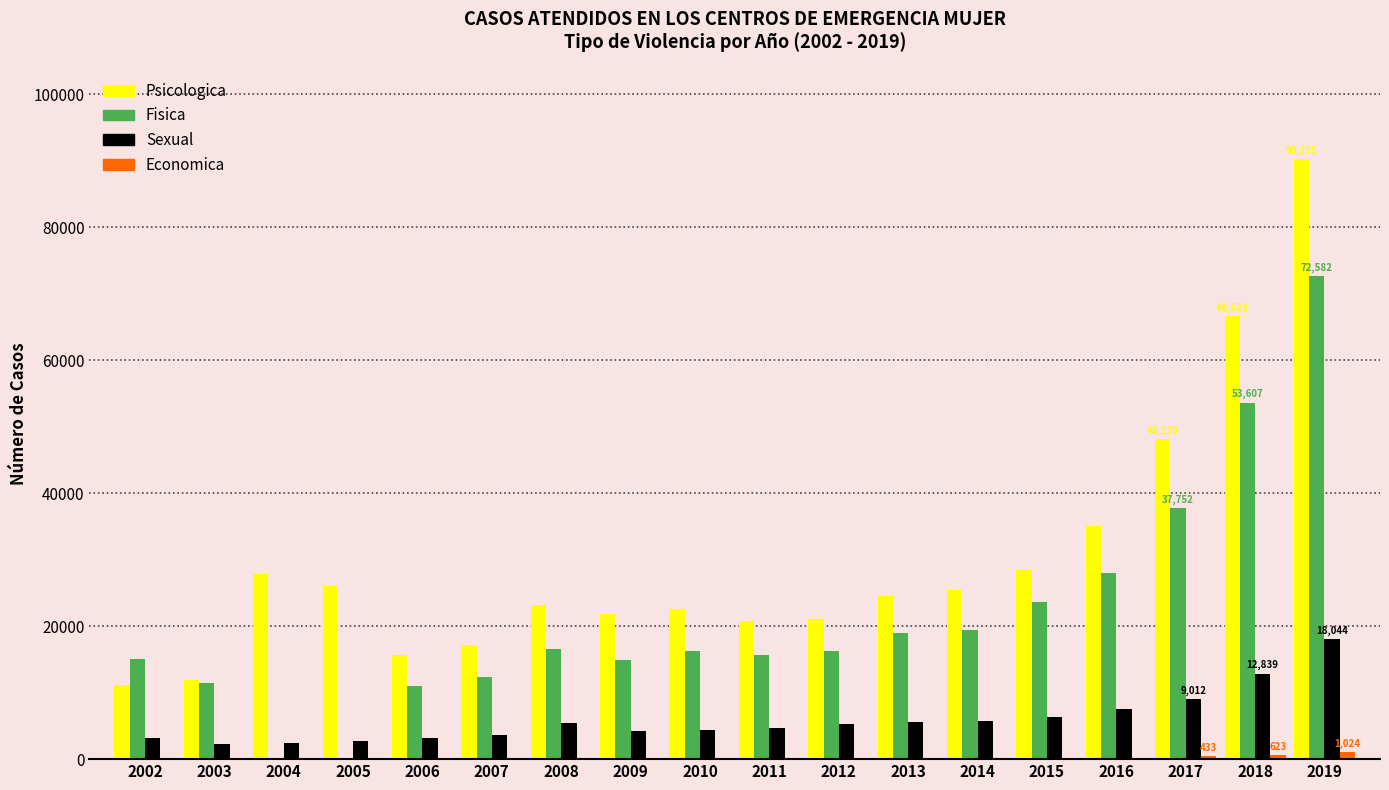

At which category is the sum across all series the highest?

2019